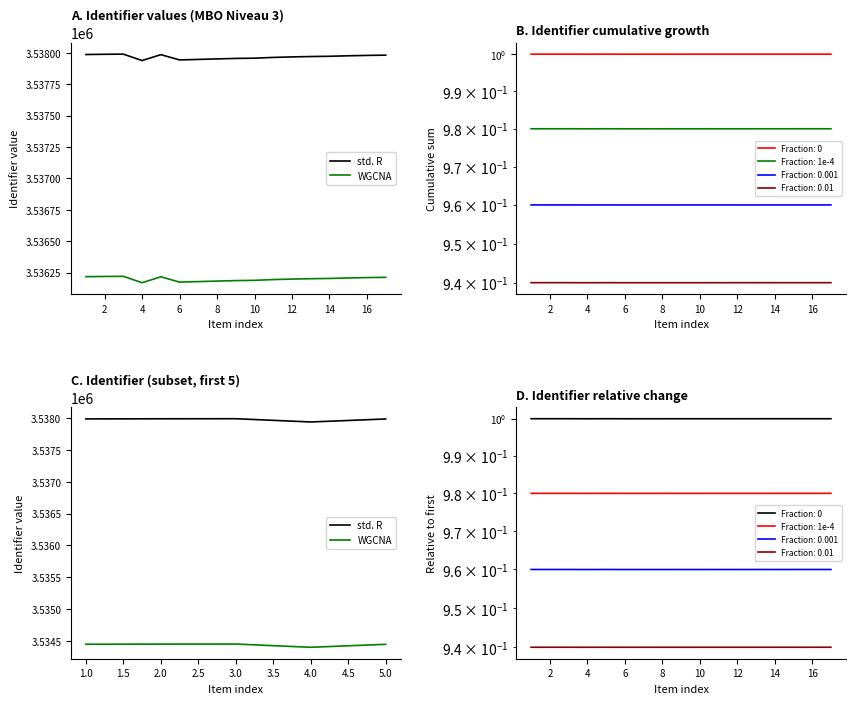

Which label corresponds to the smallest value in the chart?

4.0